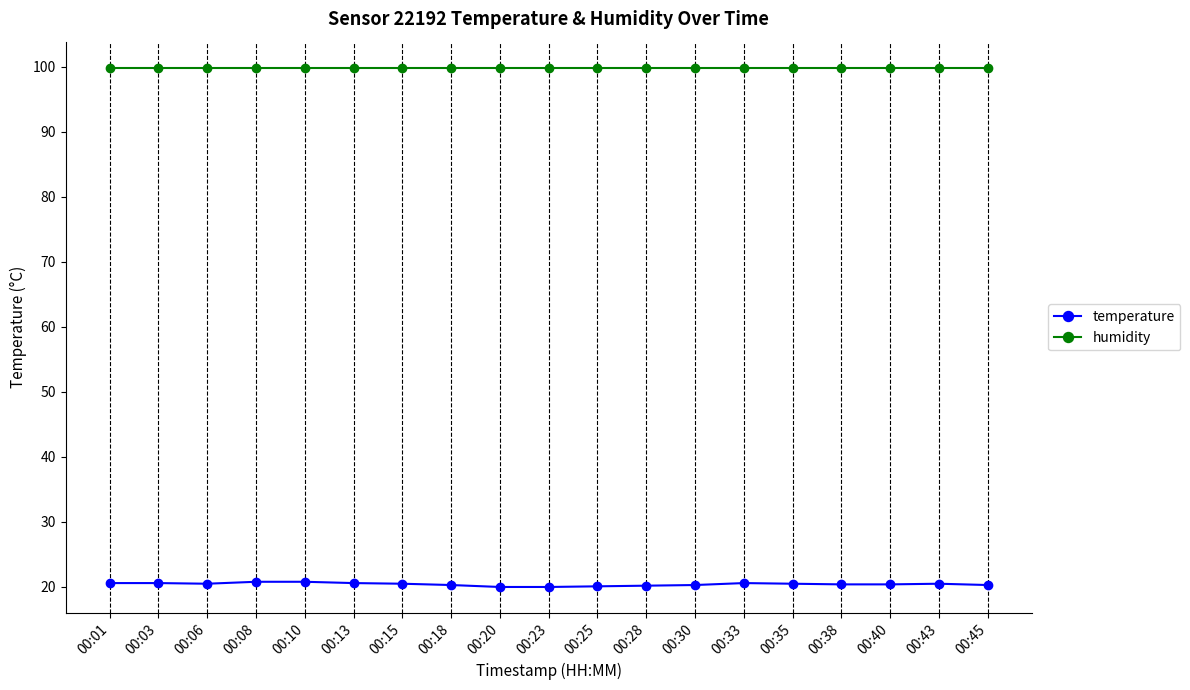

What is the sum of all temperature values?

388.0